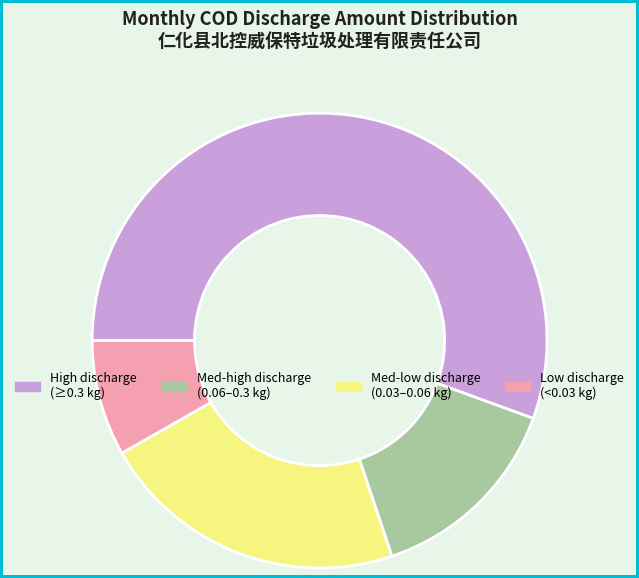

Is it true that Med-high discharge (0.06–0.3 kg) is 14% of the pie?

True